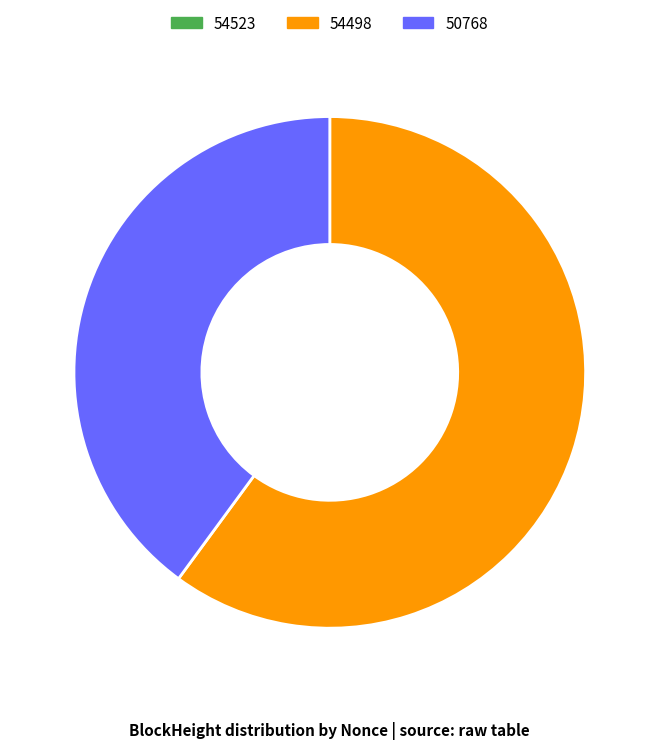

What is the largest slice in the pie chart?

54498